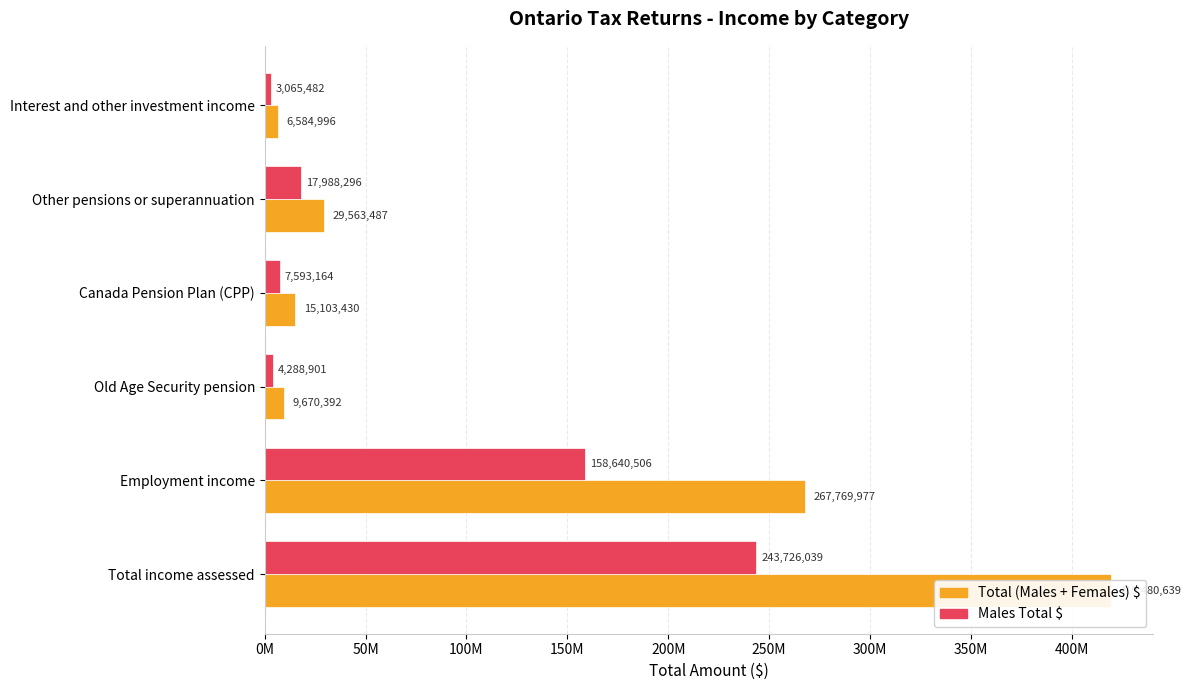

How many values in the Grand total total/Total global total $ series are below 29563487?

3